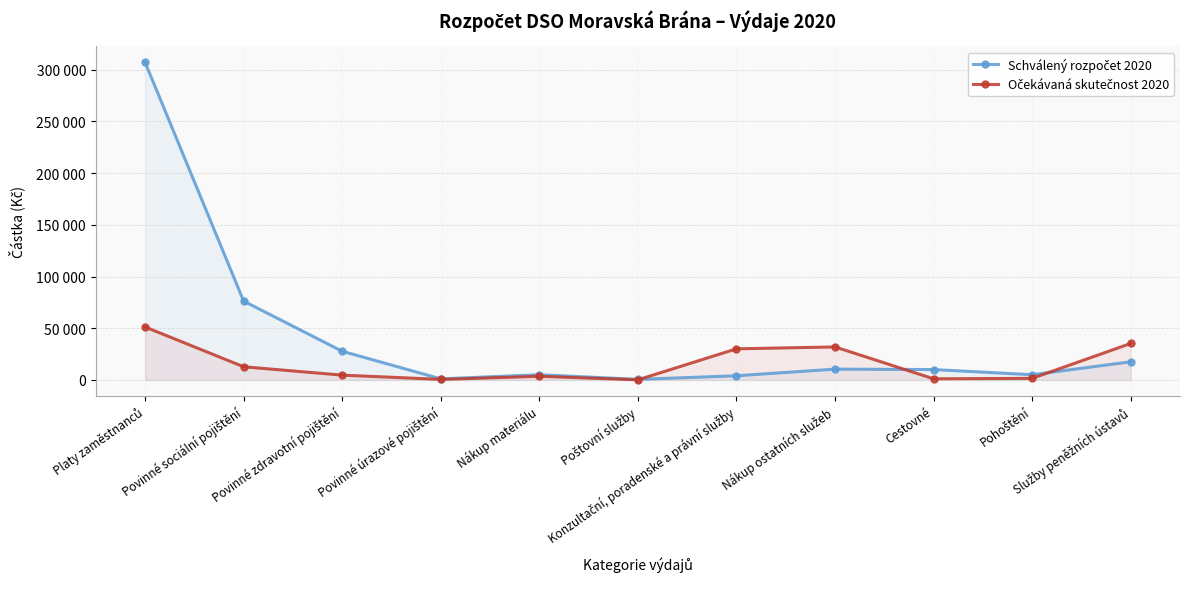

What is the sum of the Očekávaná skutečnost 2020 values at Konzultační, poradenské a právní služby and Cestovné?

31112.4